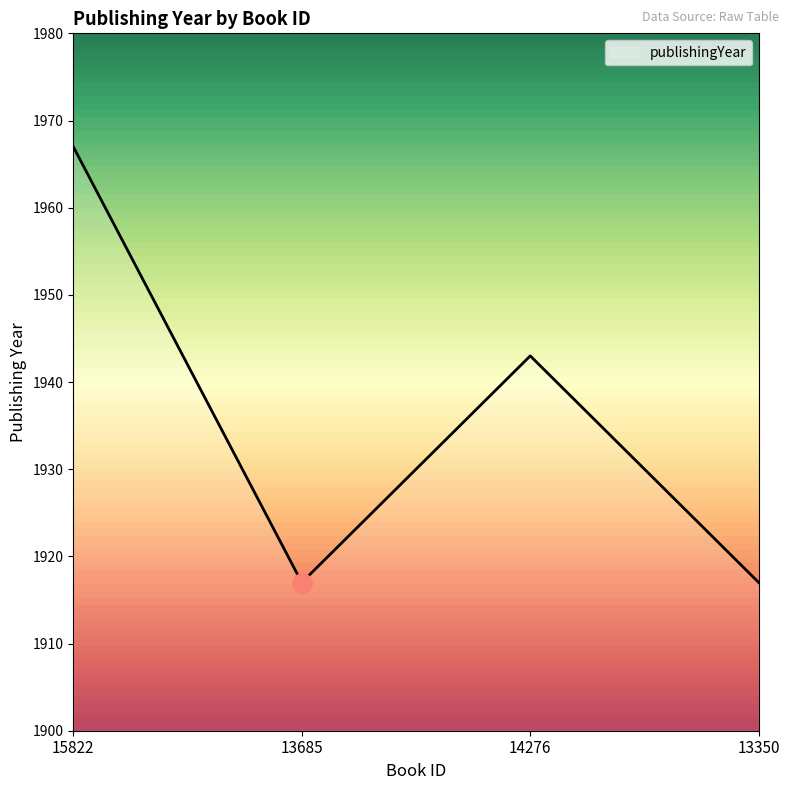

True or false: there are more than 0 points higher than both neighbors.

True